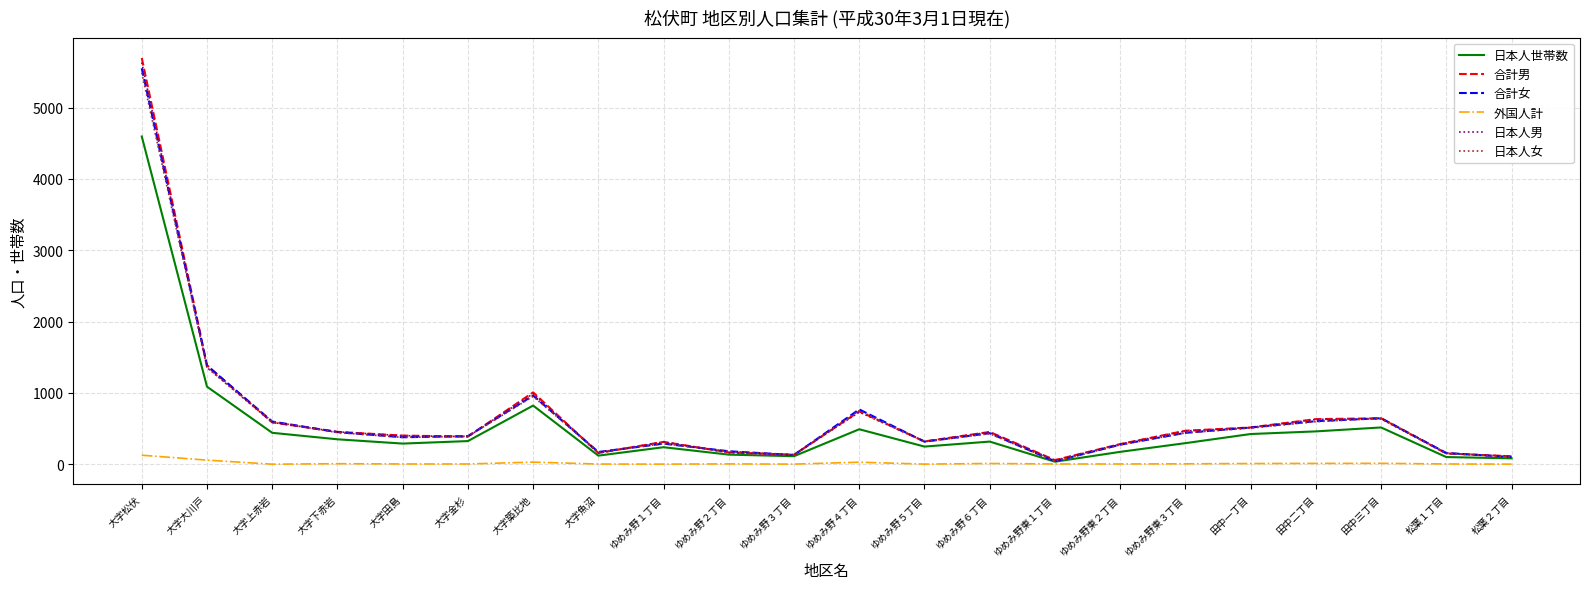

Is the value of 外国人計 at ゆめみ野東２丁目 greater than the value of 合計男 at ゆめみ野６丁目?

No